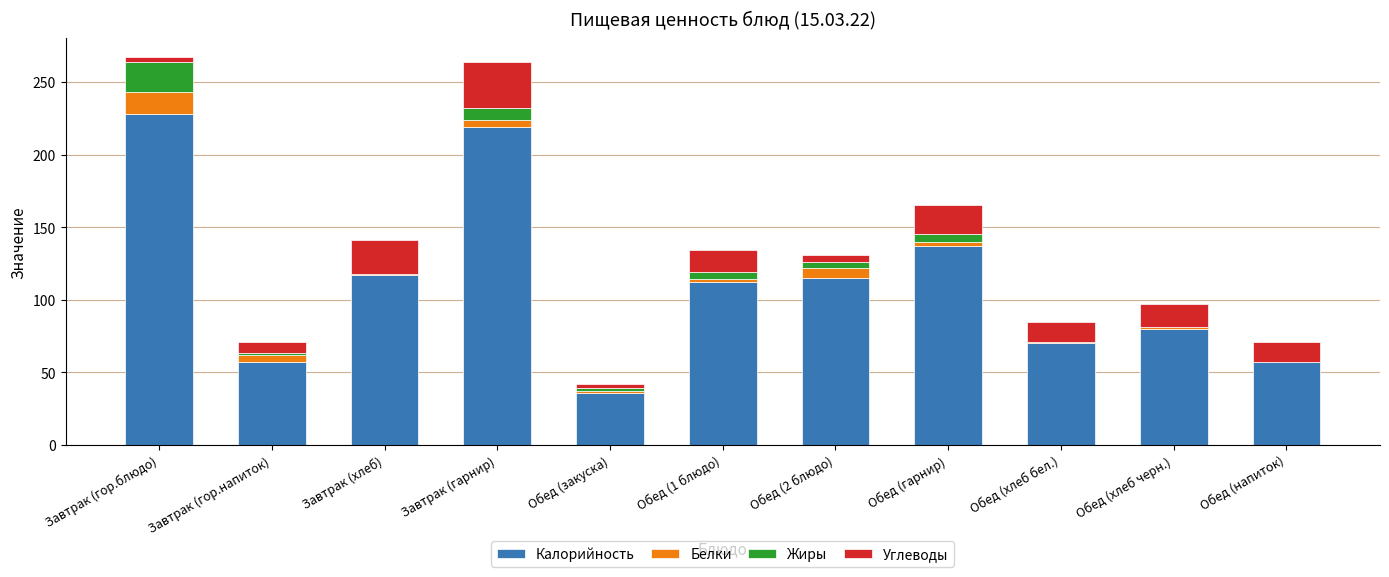

At which label does Калорийность reach its peak?

Завтрак (гор.блюдо)